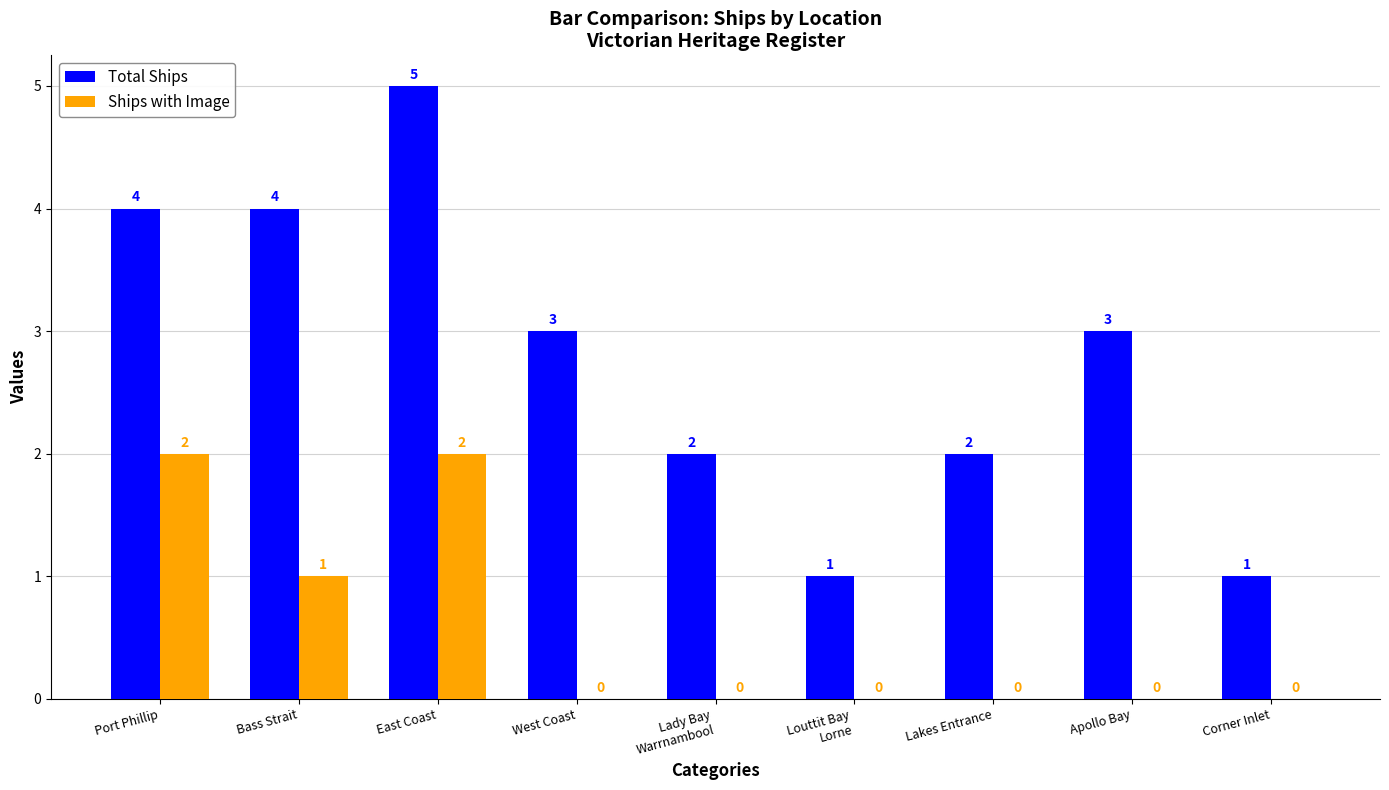

Which series has the largest total across all categories?

Total Ships